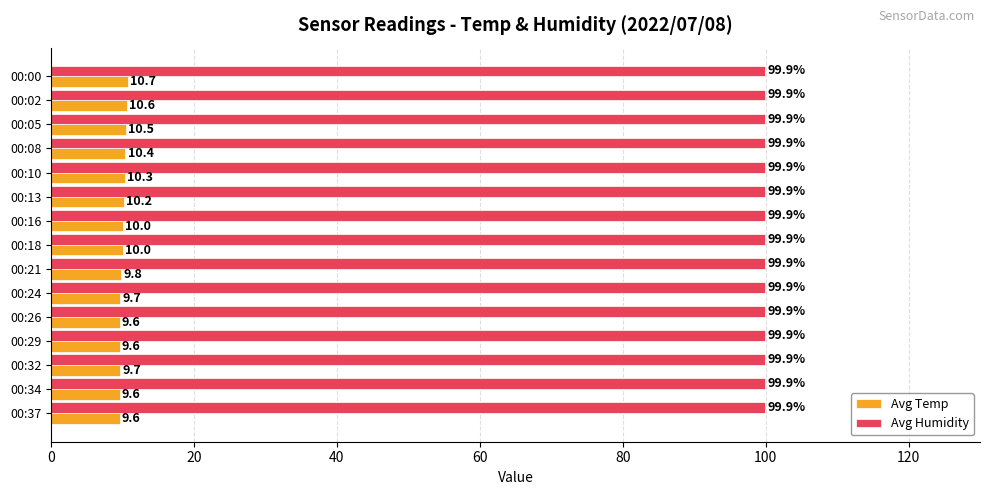

Which series has the widest spread of values?

Avg Temp